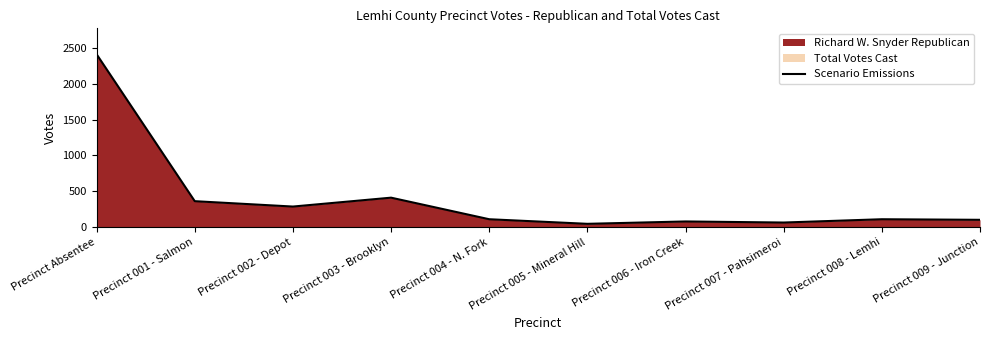

At which label is the value closest to 1229?

Precinct 003 - Brooklyn